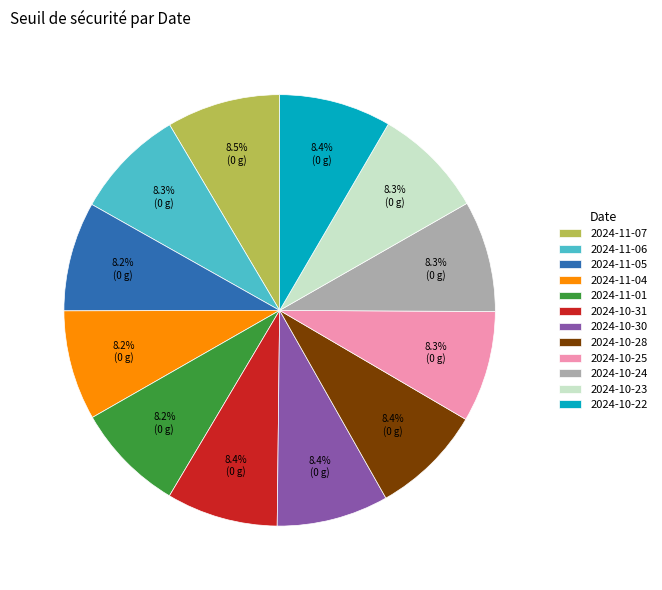

Count the number of slices in the pie.

12